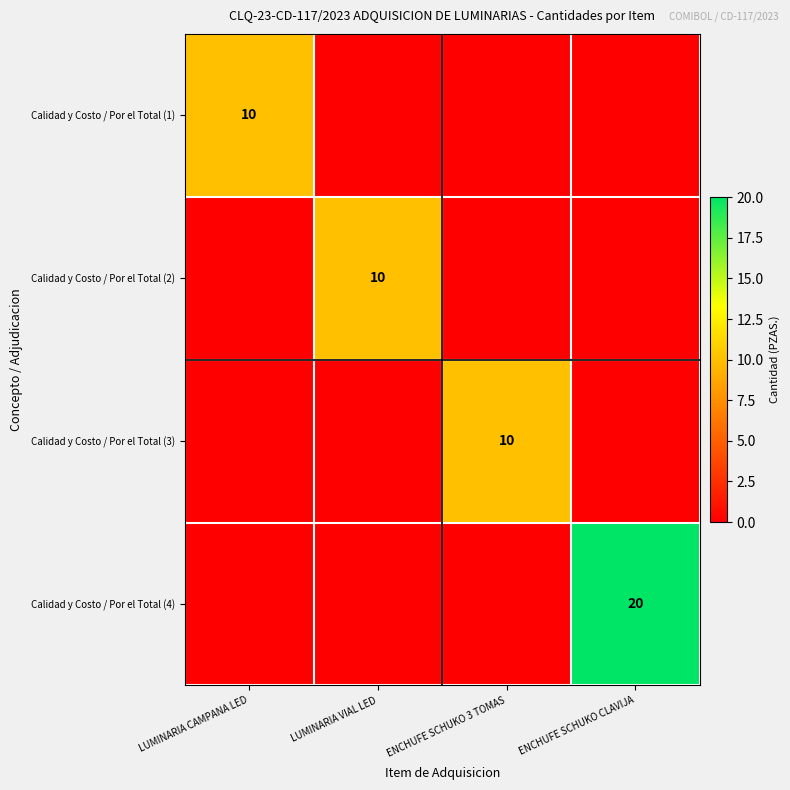

The value of Calidad y Costo / Por el Total (3) at ENCHUFE SCHUKO 3 TOMAS is 5. True or false?

False